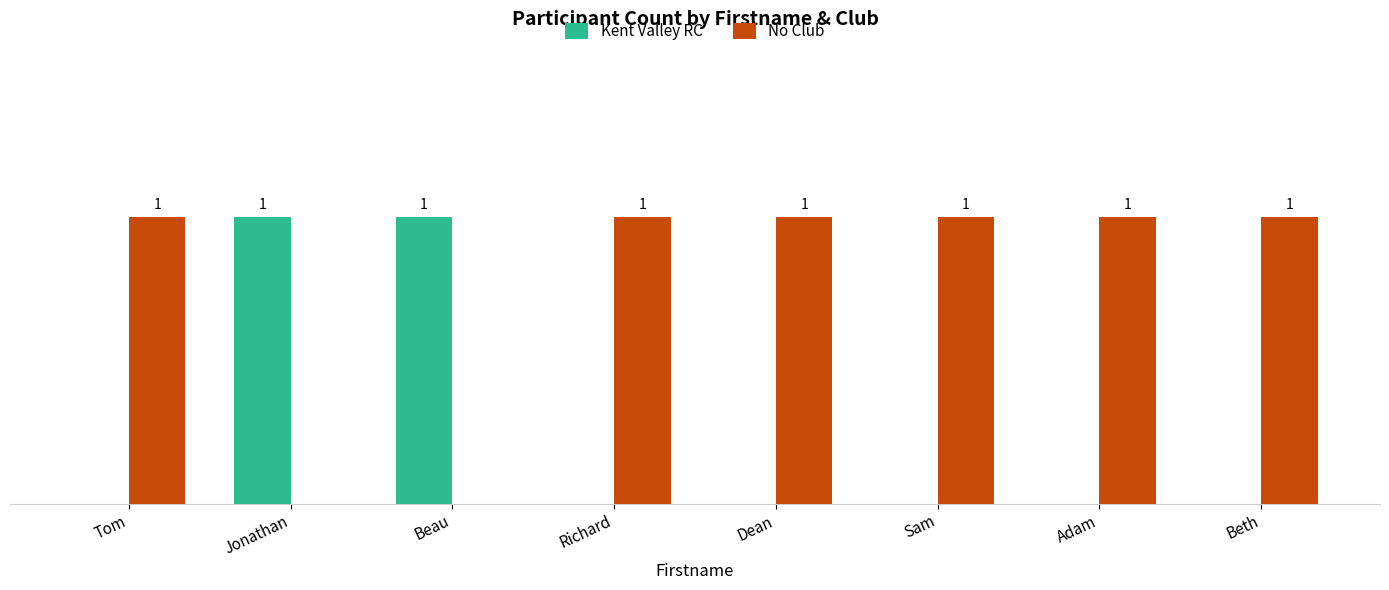

Are the bars grouped side by side (vs. stacked)?

Yes